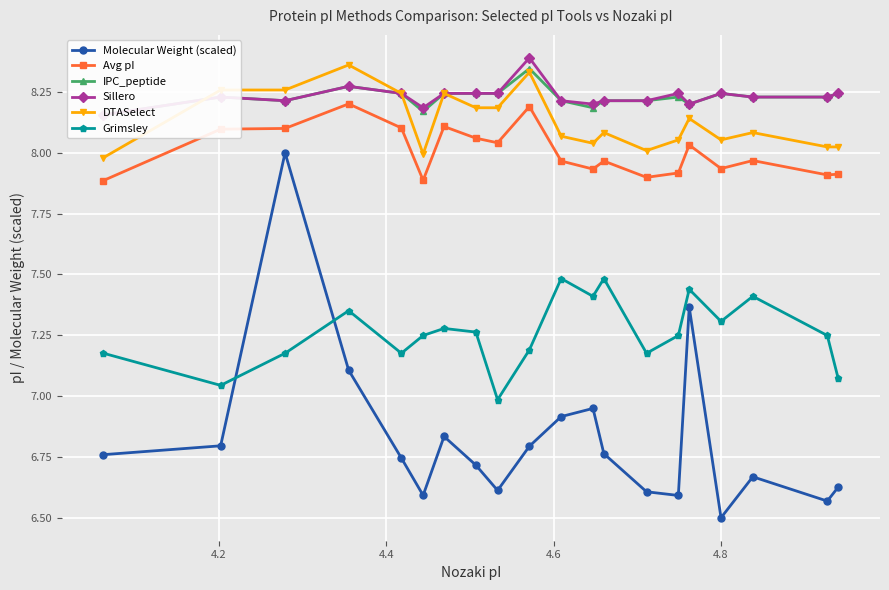

What are all the series names shown in the legend?

Molecular Weight (scaled), Avg pI, IPC_peptide, Sillero, DTASelect, Grimsley